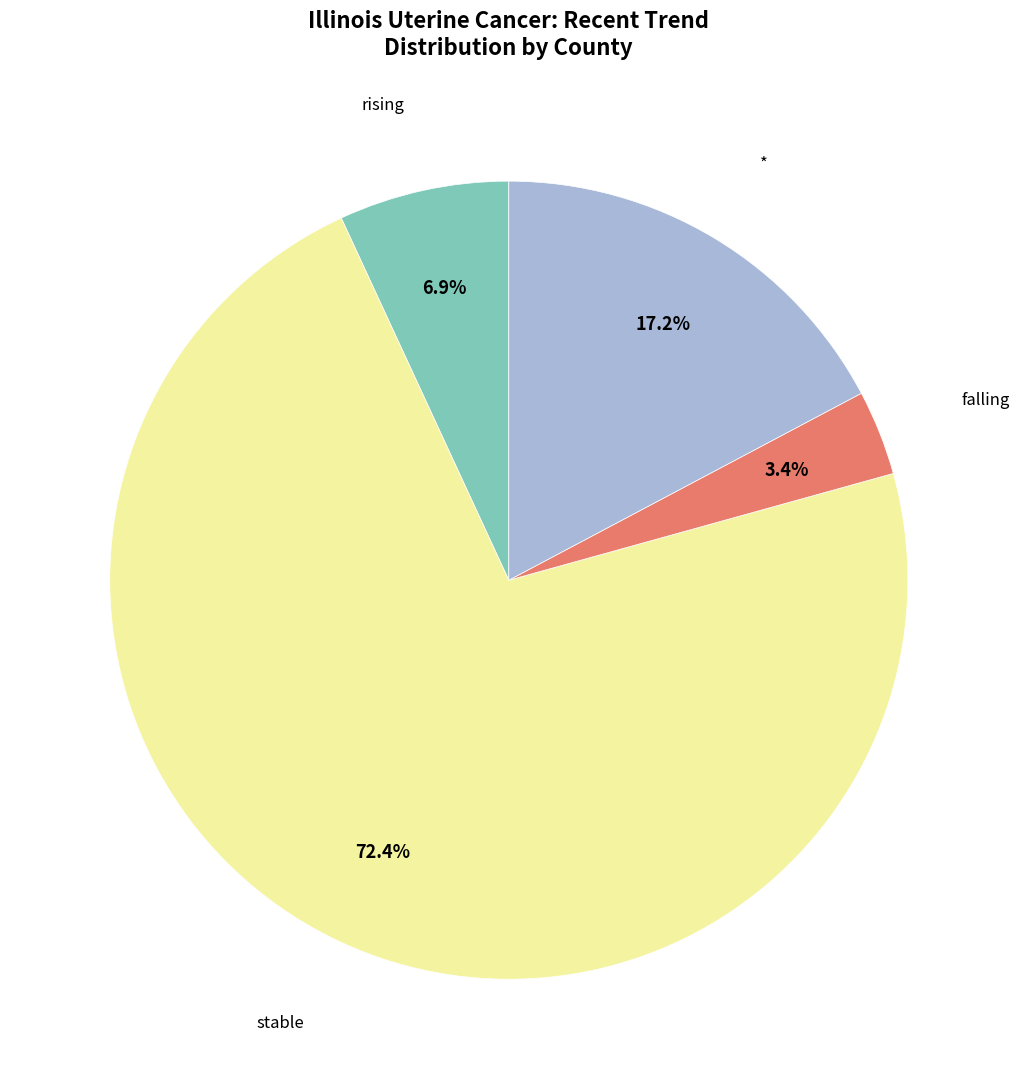

Does any single category account for the majority?

Yes